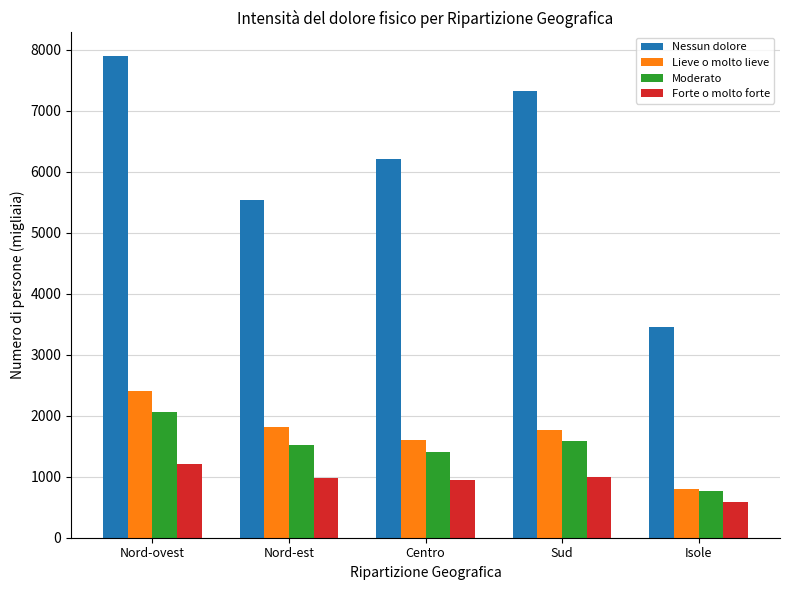

How many series are shown in this chart?

4